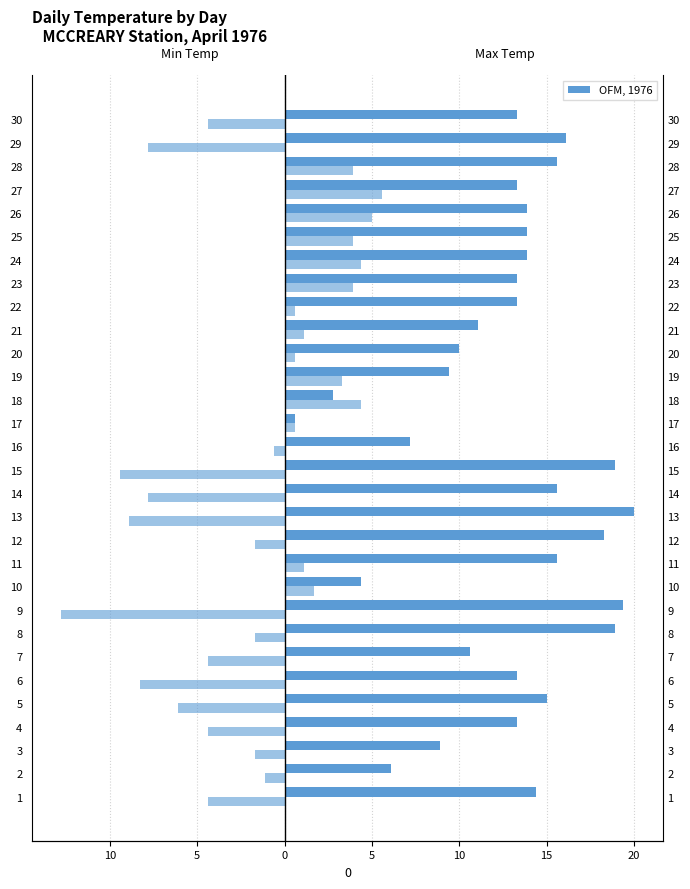

Rank the series by their average value, from lowest to highest.

Min Temp (°C), Max Temp (°C)